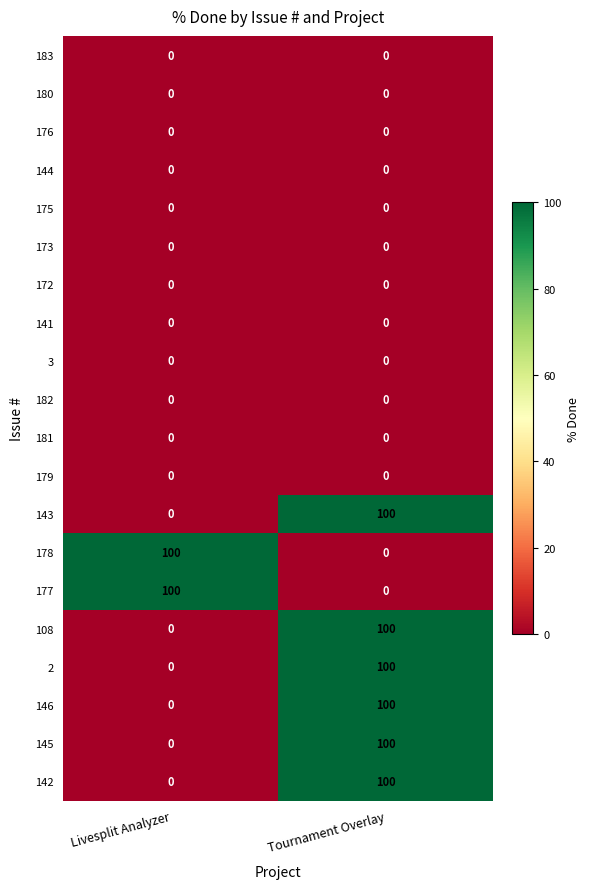

True or false: 144 has a value of 0 at Livesplit Analyzer.

True